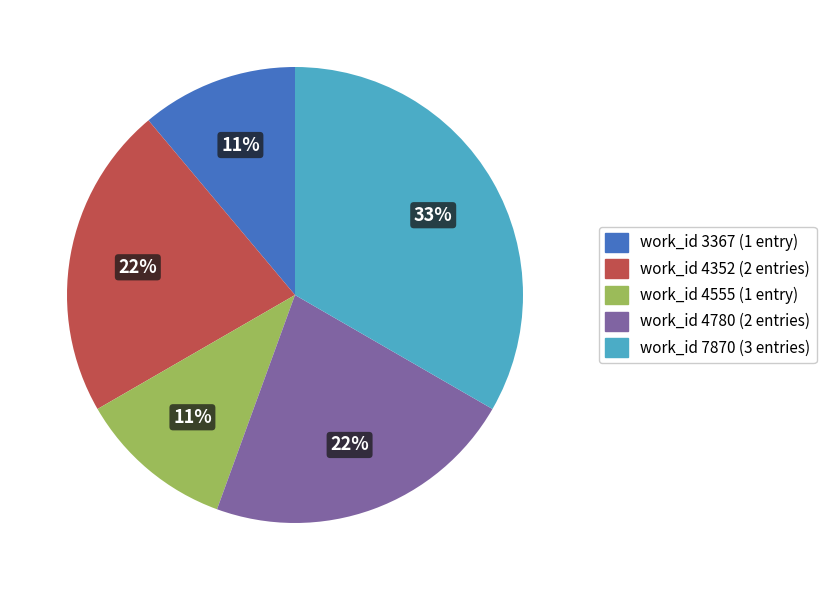

Is there any slice that represents more than half of the pie?

No